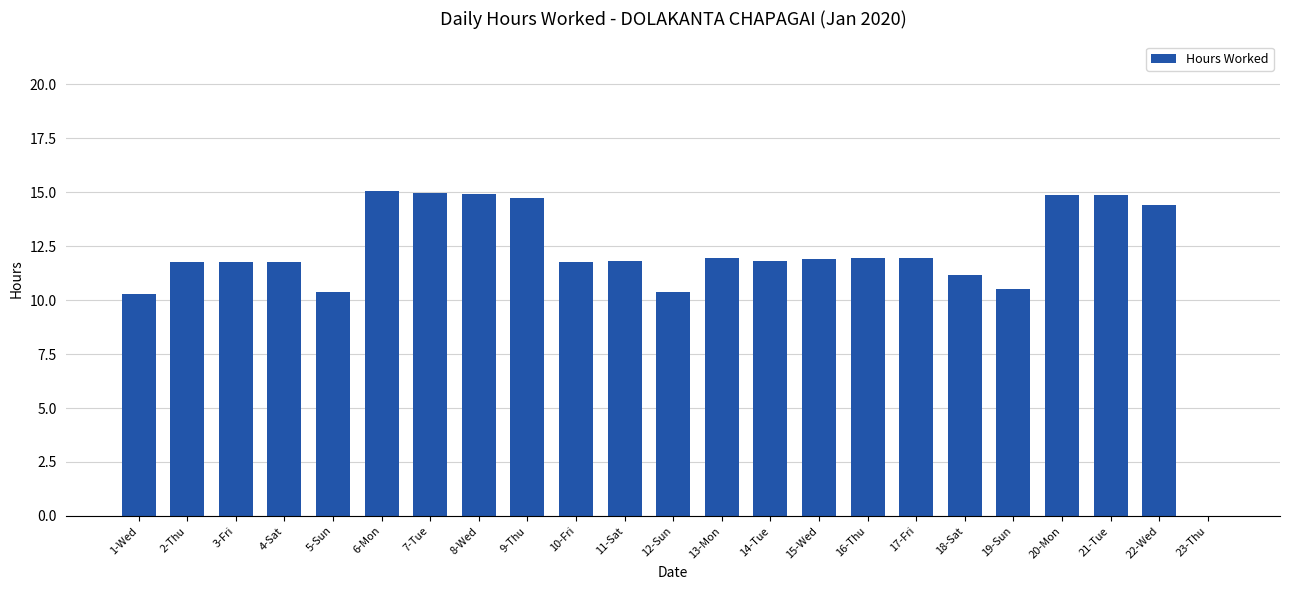

Read the value at 3-Fri.

11.8